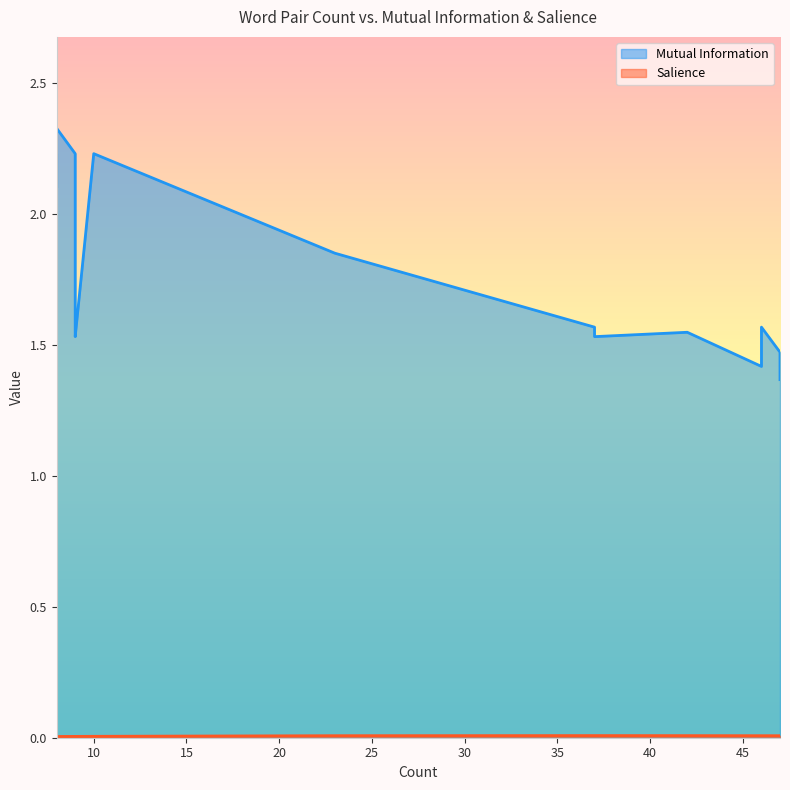

The Salience series shows 0.0 at 9. True or false?

False